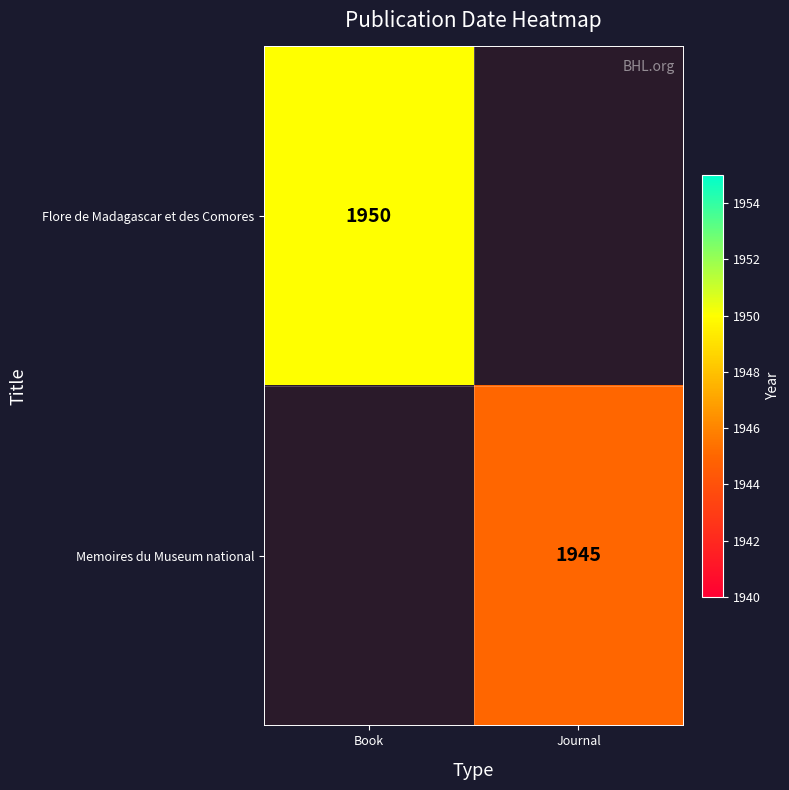

Is the value of Flore de Madagascar et des Comores at Book greater than the value of Memoires du Museum national at Journal?

Yes